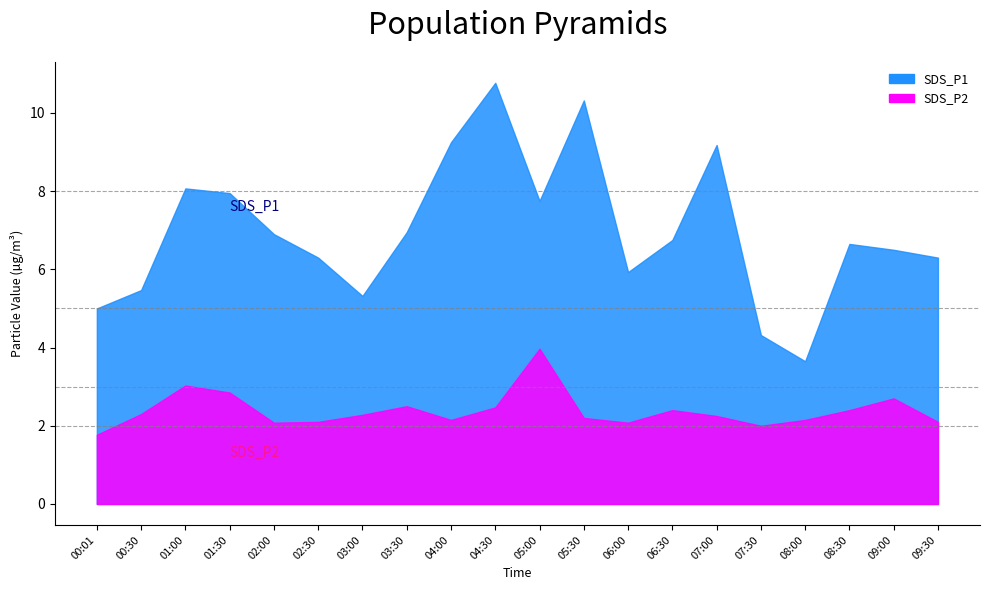

Is it true that SDS_P2 equals 0.9 at 08:00?

False